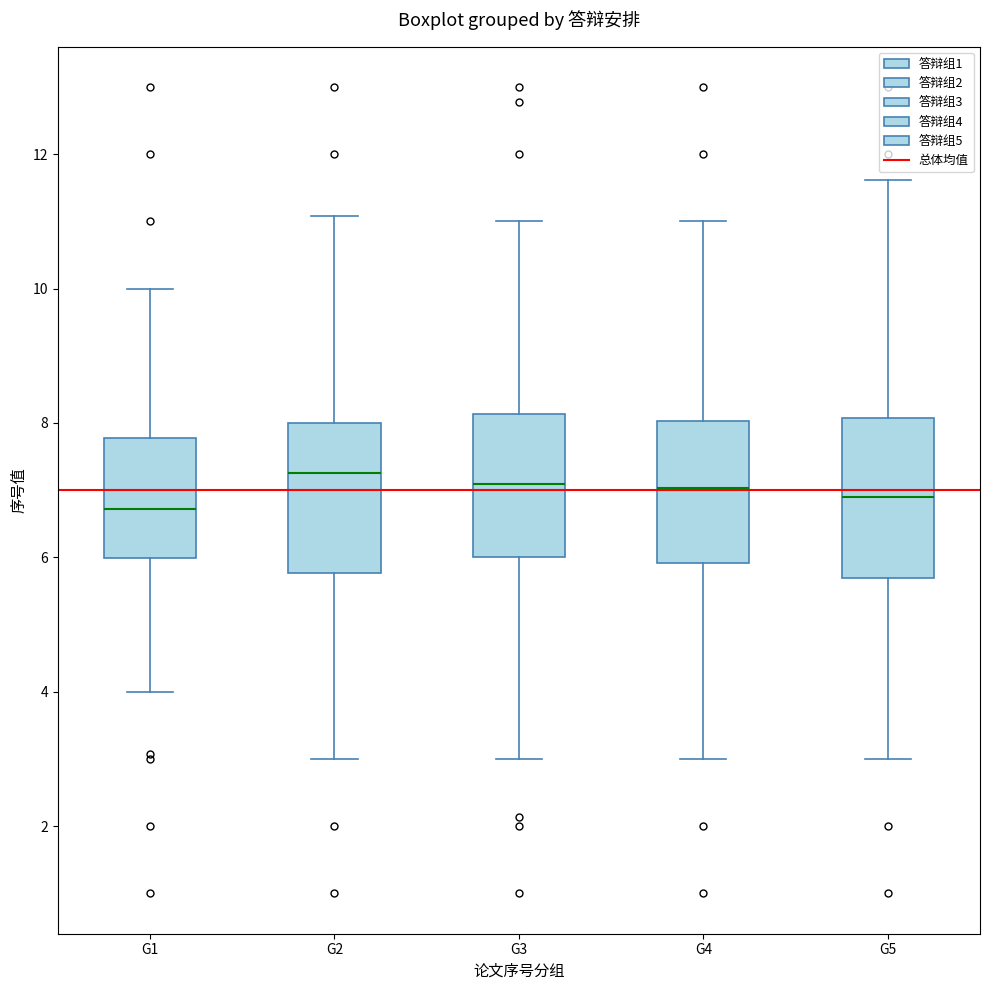

Reading left to right, read every box against the y-axis: the position of its median line, the range the box covers, and the ends of its whiskers. The values are not printed on the chart, so give them approximately, as read against the axis.

G1: median 6.8, box 6.0 to 7.8, whiskers 4.0 to 10.0
G2: median 7.2, box 5.8 to 8.0, whiskers 3.0 to 11.0
G3: median 7.0, box 6.0 to 8.2, whiskers 3.0 to 11.0
G4: median 7.0, box 6.0 to 8.0, whiskers 3.0 to 11.0
G5: median 7.0, box 5.6 to 8.0, whiskers 3.0 to 11.6